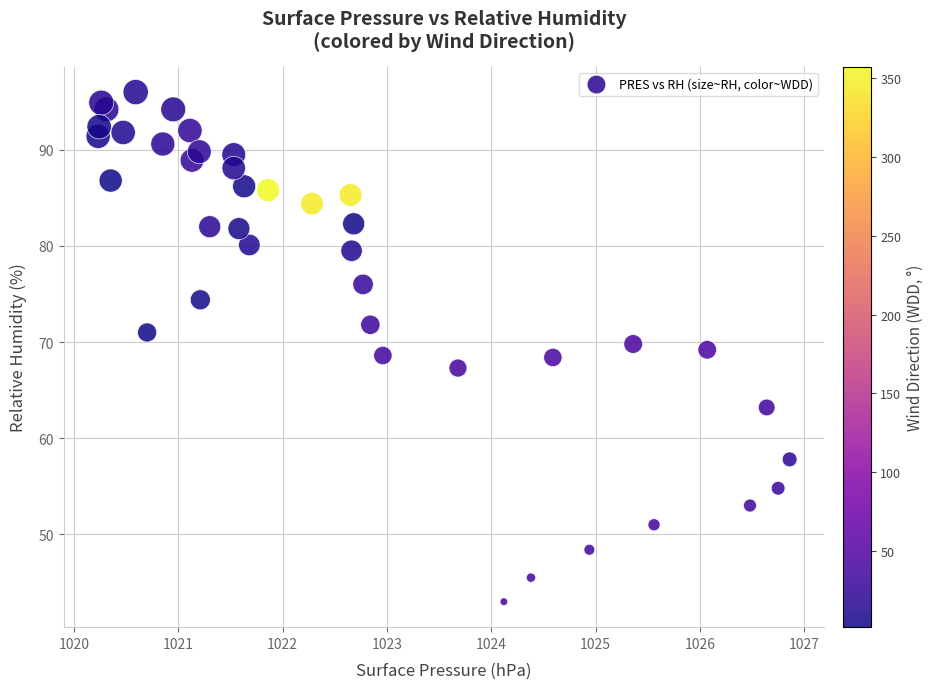

What is the range of X values (max minus min)?

6.6